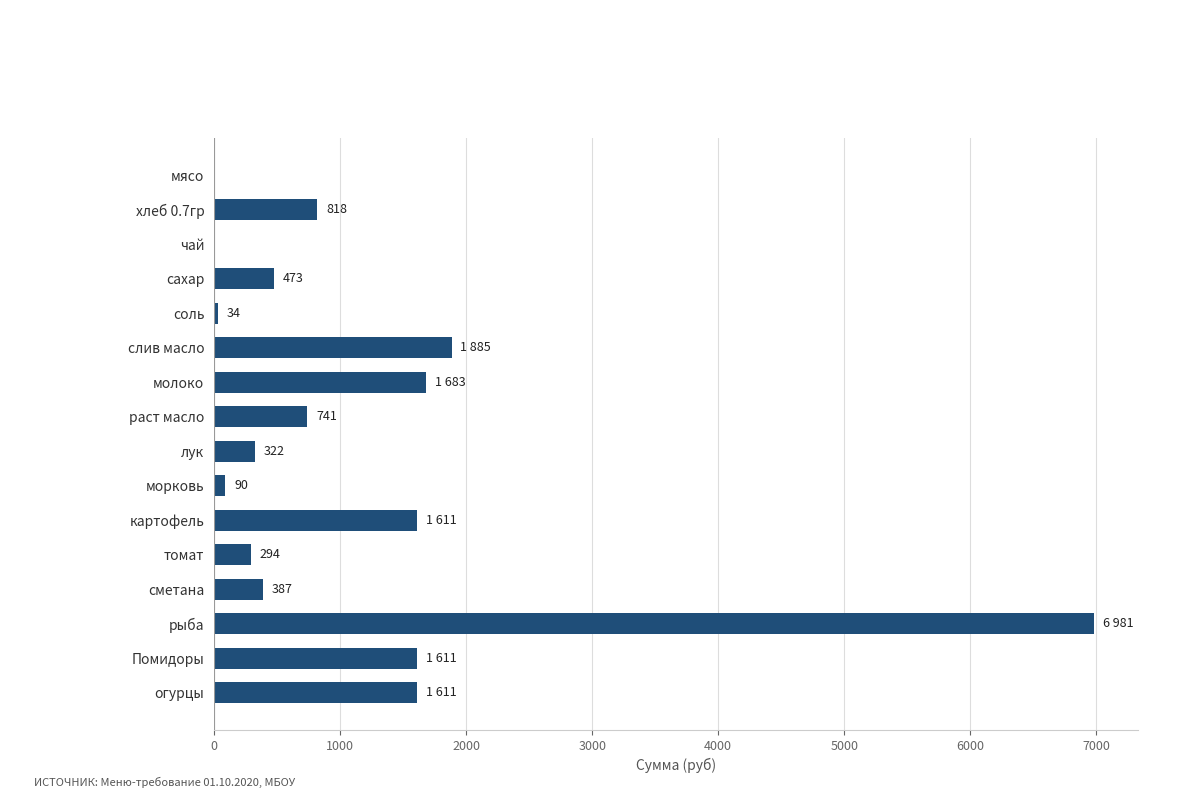

Is it true that the value at сахар is 118.9?

False